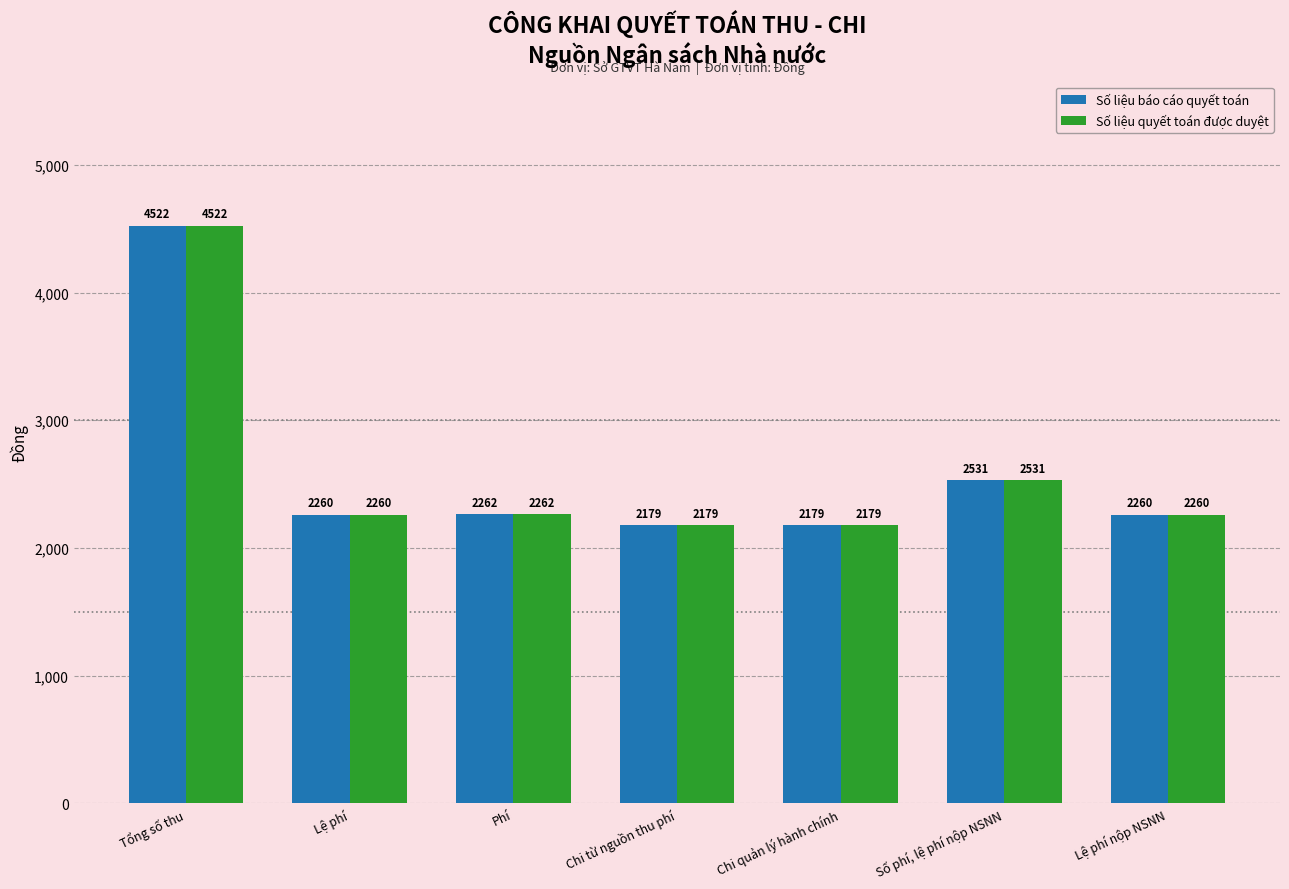

Is it true that Số liệu báo cáo quyết toán equals 2179 at Chi quản lý hành chính?

True